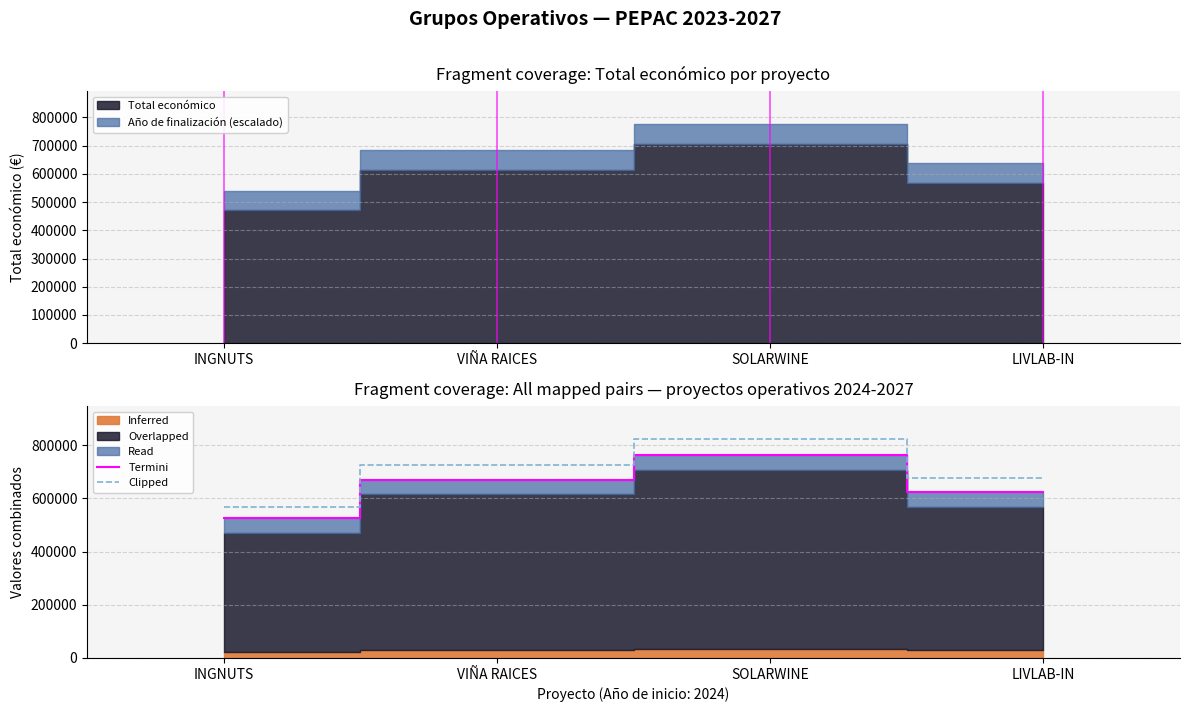

What is the approximate value of Termini at INGNUTS?

526675.0